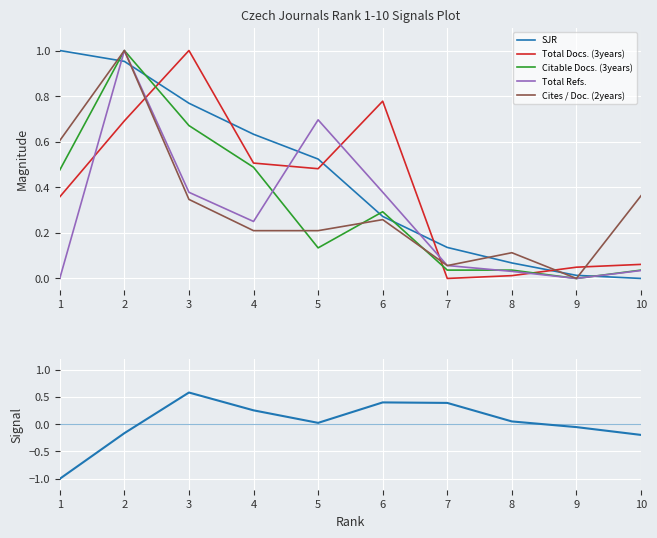

What is the value of the Cites / Doc. (2years) point at the 6th from the left?

0.2